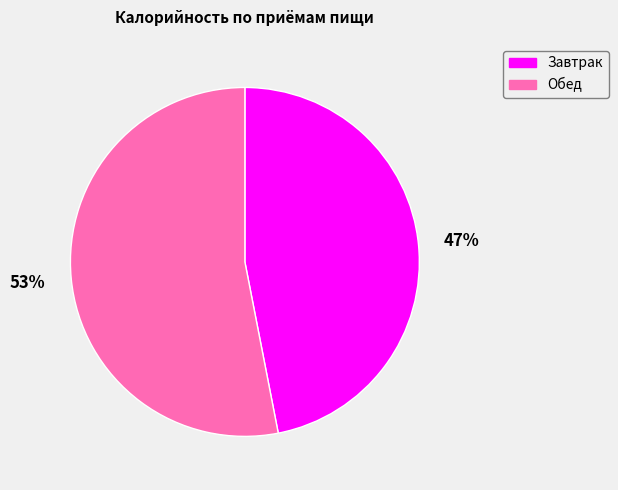

Do Обед and Завтрак together represent more than half of the pie?

Yes